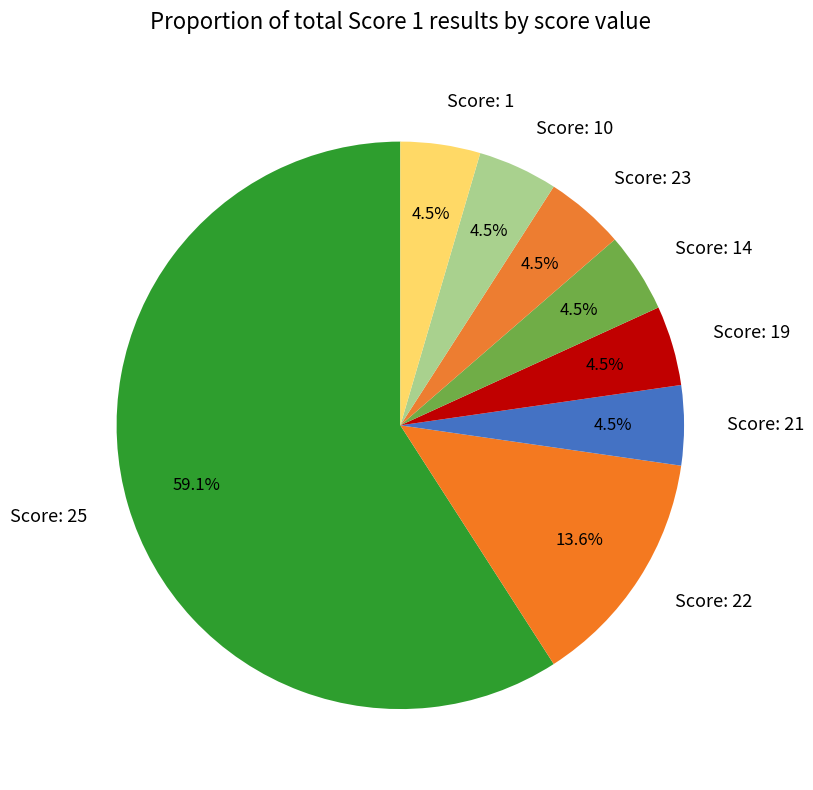

Approximately how many times larger is the value at Score: 14 compared to Score: 21?

1.0